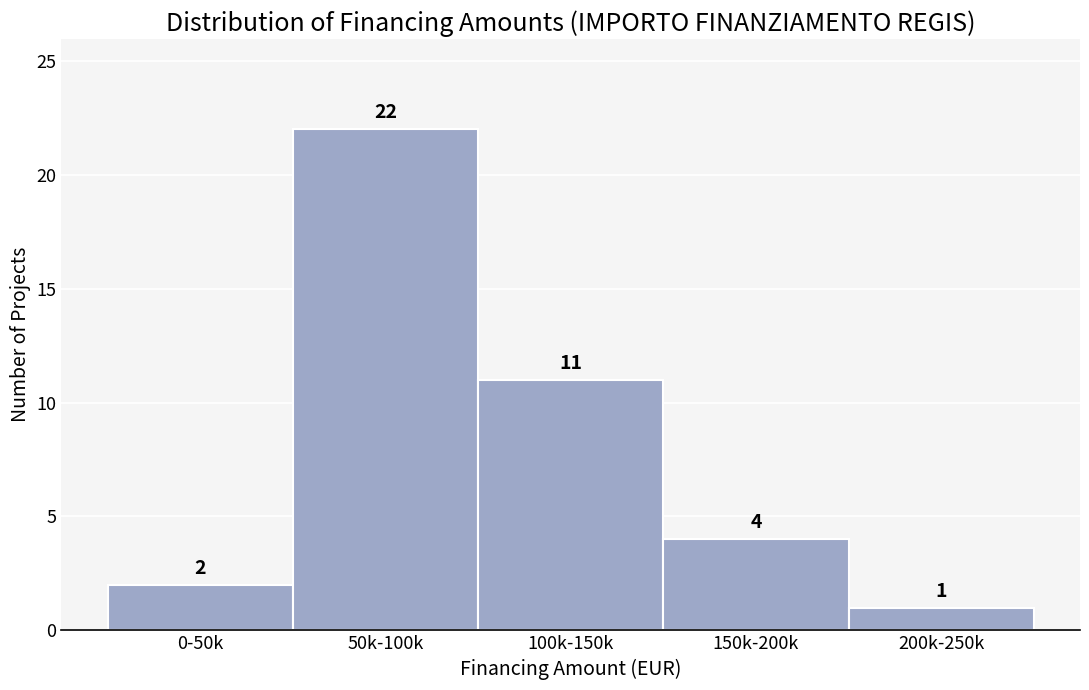

Reading right to left, extract all data points from this chart.

1	4	11	22	2